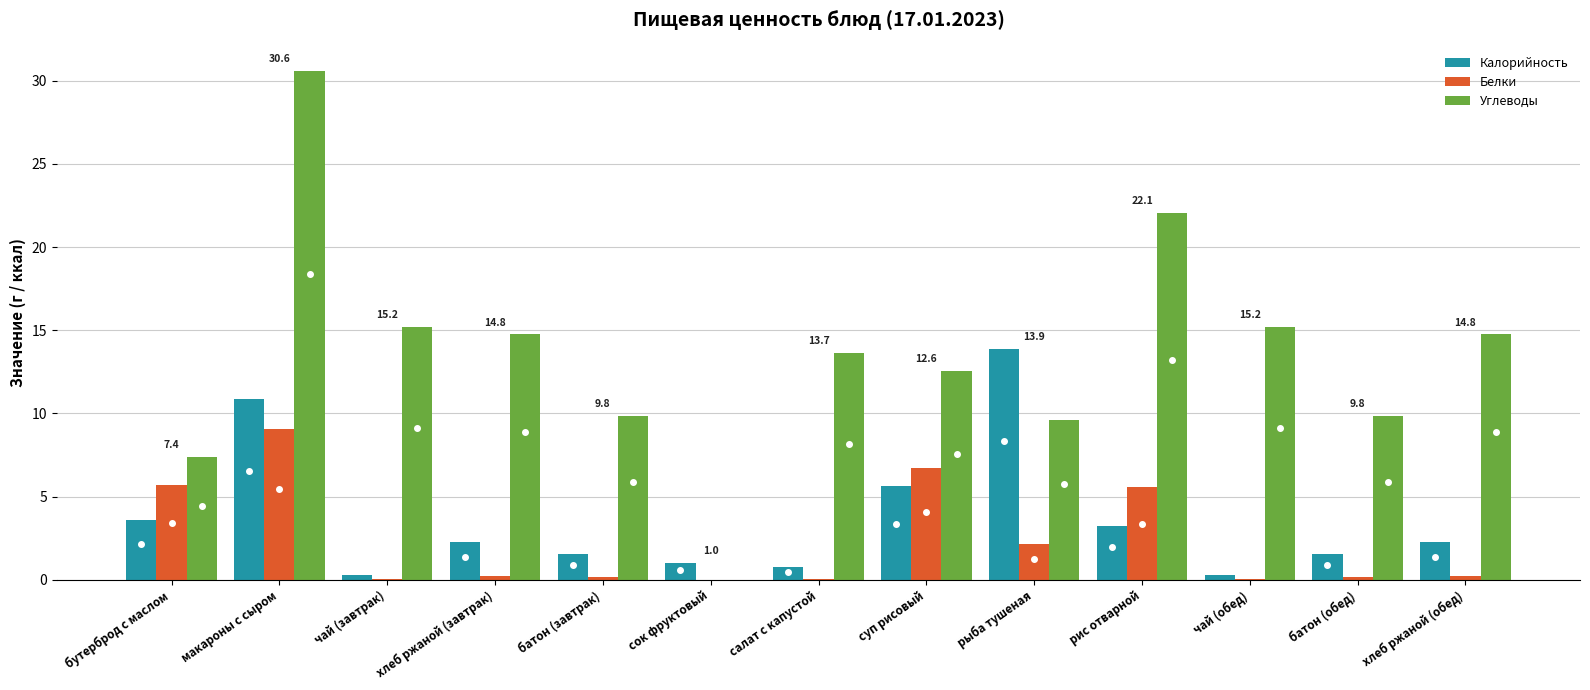

Which series has the largest total across all categories?

Углеводы